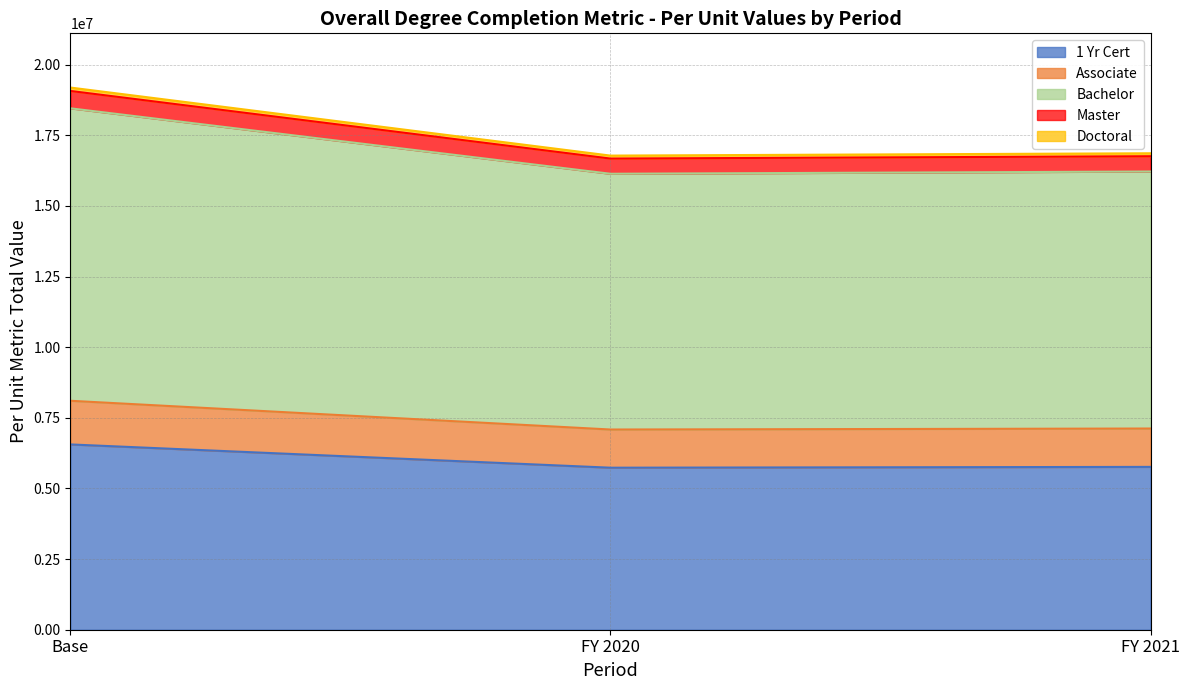

The value of 1 Yr Cert at FY 2021 is 5762731. True or false?

True